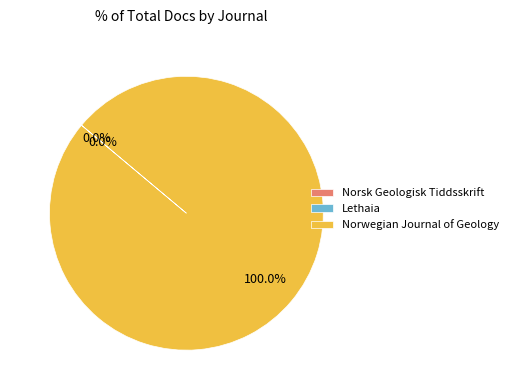

Which slice represents more than half of the pie?

Norwegian Journal of Geology